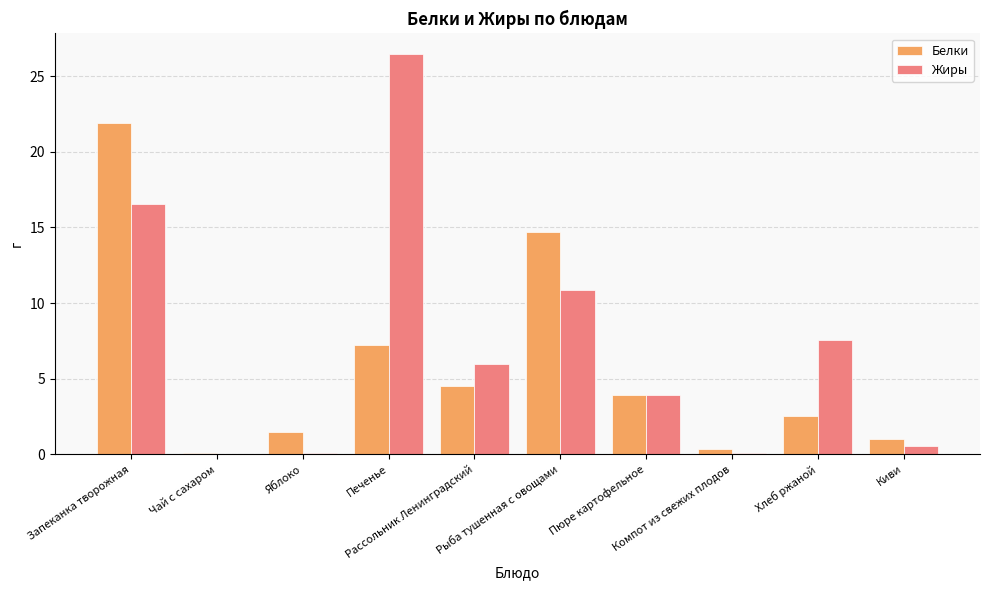

What is the highest value of the Белки series?

21.9